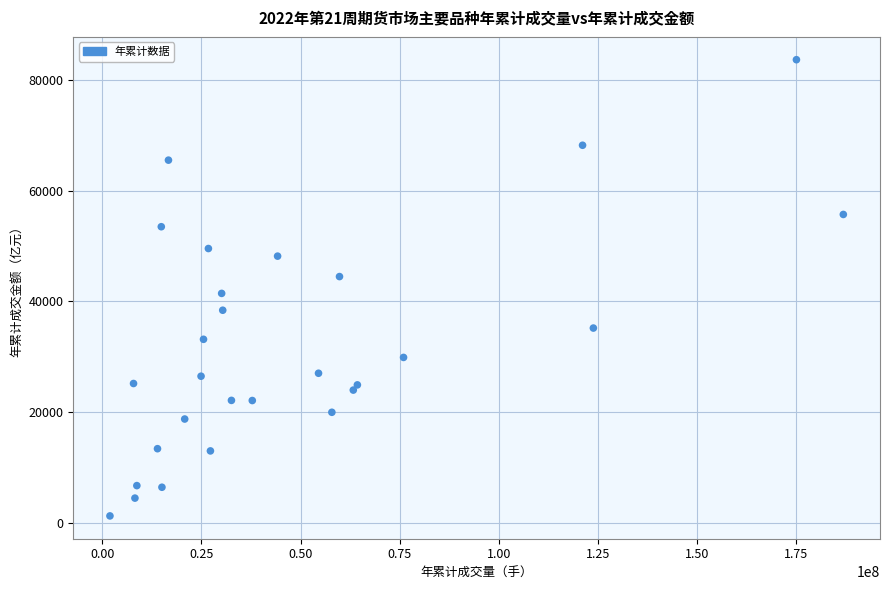

What is the range of X values (max minus min)?

184921049.0